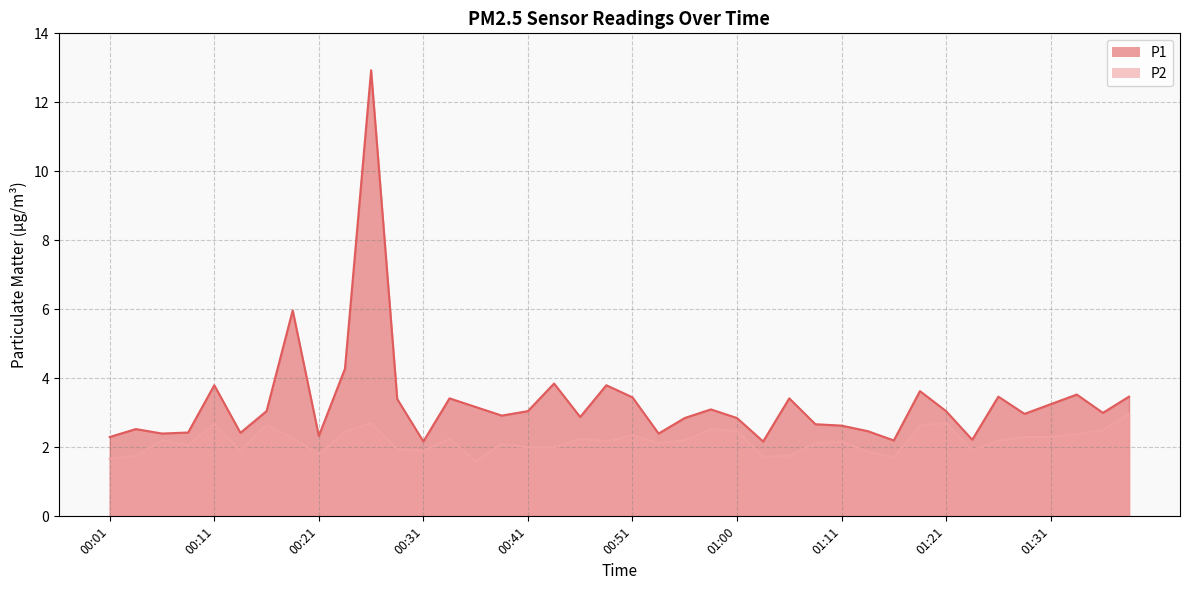

Between 00:56 and 01:33, which series saw the biggest shift?

P1